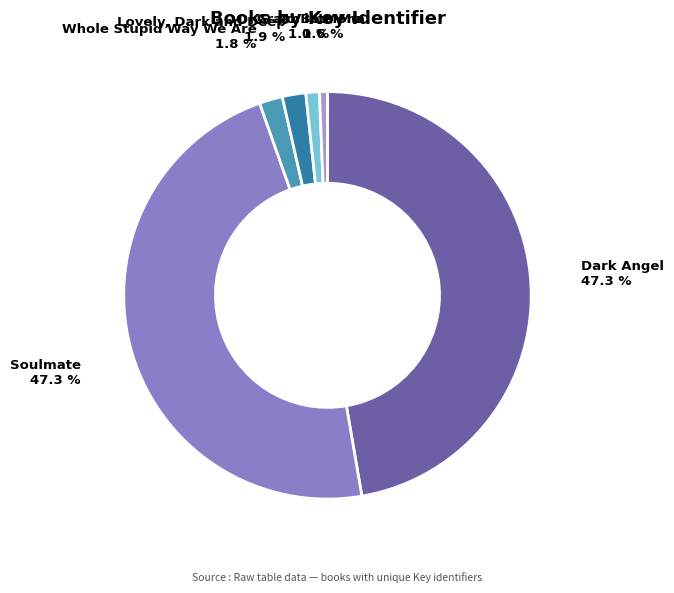

Which has a higher value, Lovely, Dark and Deep or Crash into Me?

Lovely, Dark and Deep